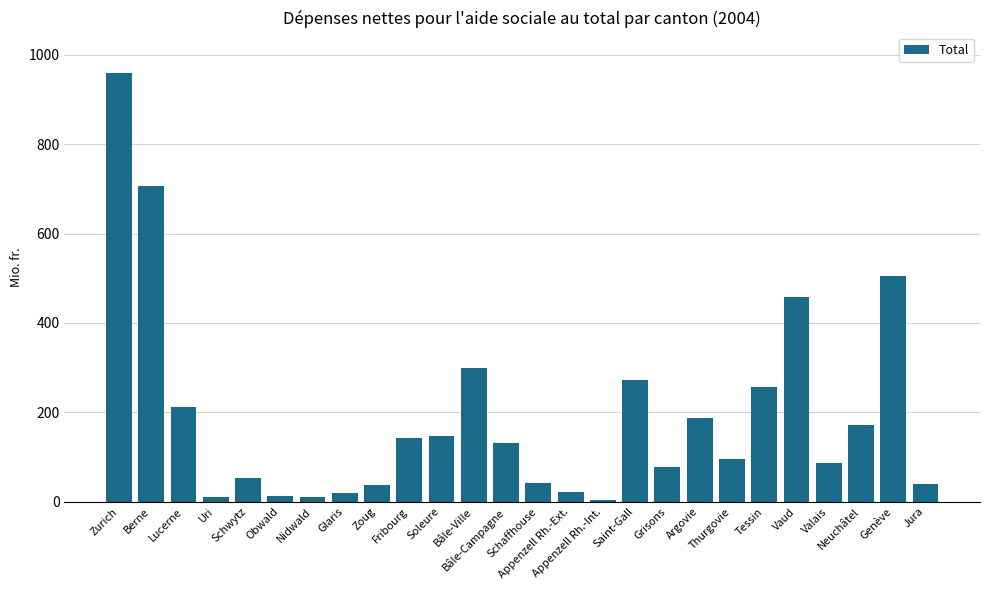

Where does the data first go above 130?

Zurich